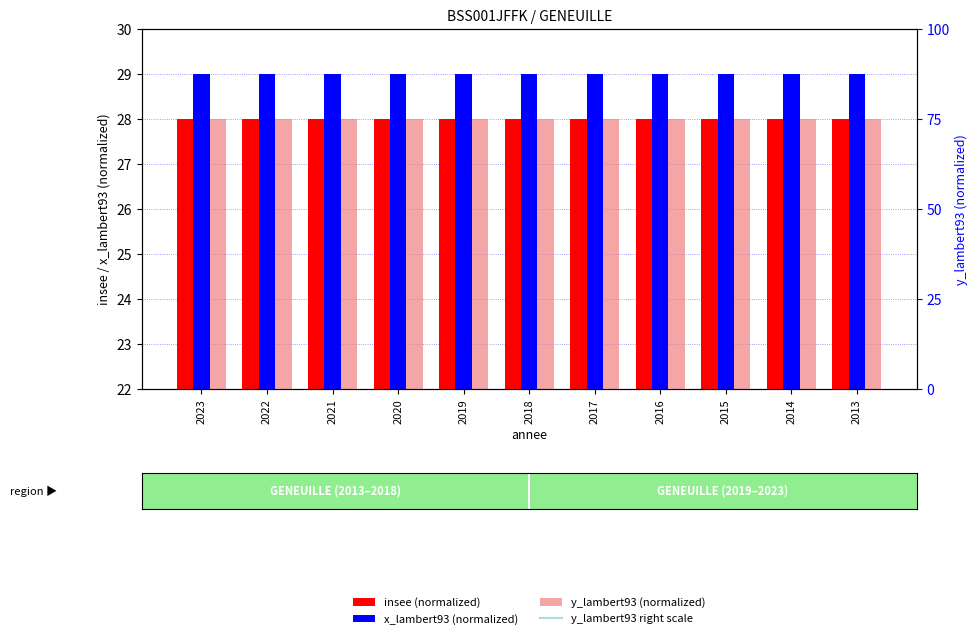

What is the value of the insee (normalized) bar at the 7th from the left?

28